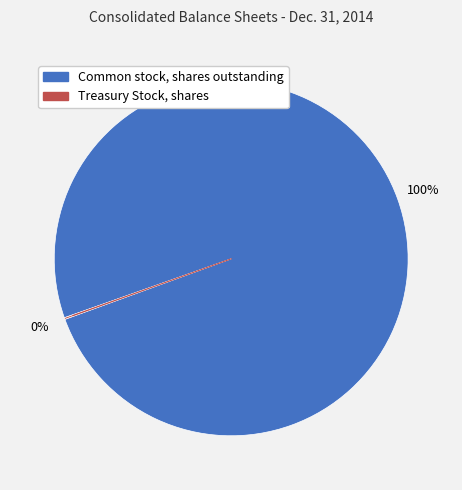

Is it true that Common stock, shares outstanding is 100% of the pie?

True